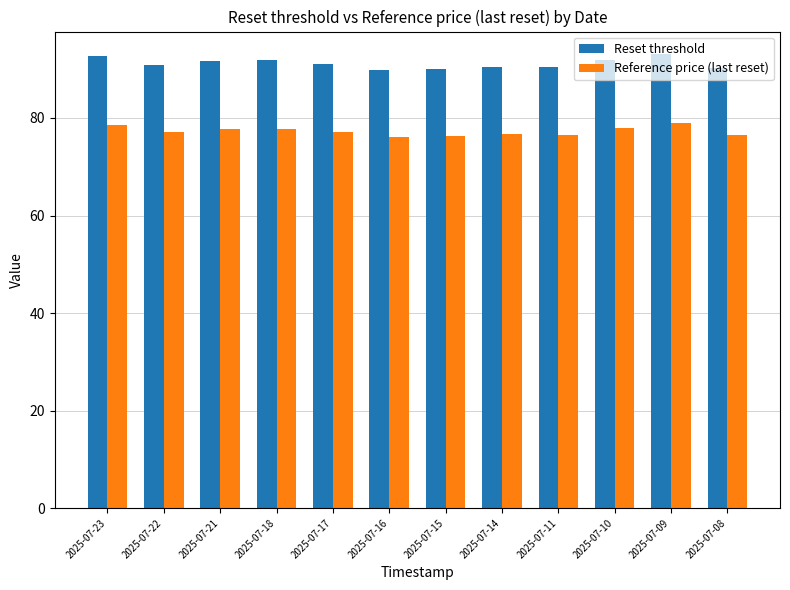

What is the difference between the highest and lowest values at 2025-07-23?

14.1